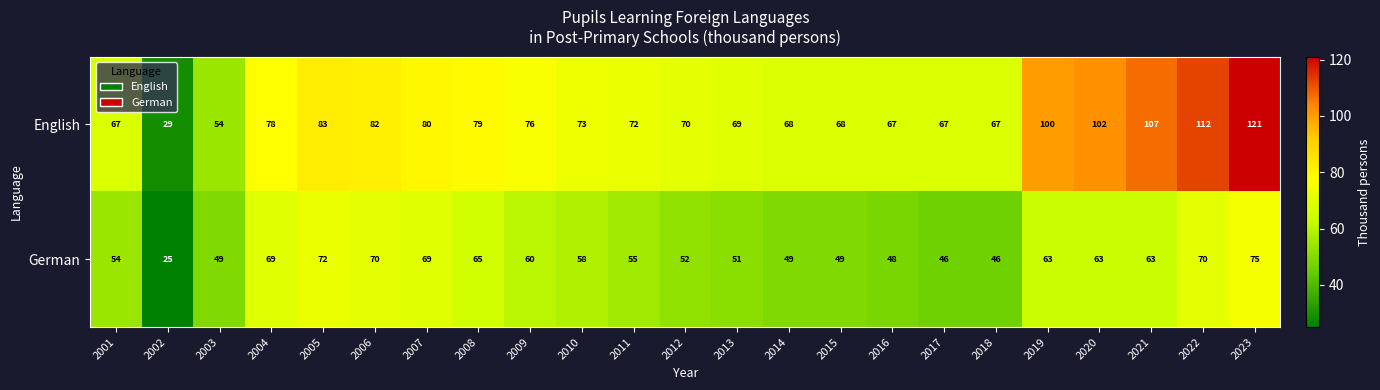

Which series has the largest total across all categories?

English